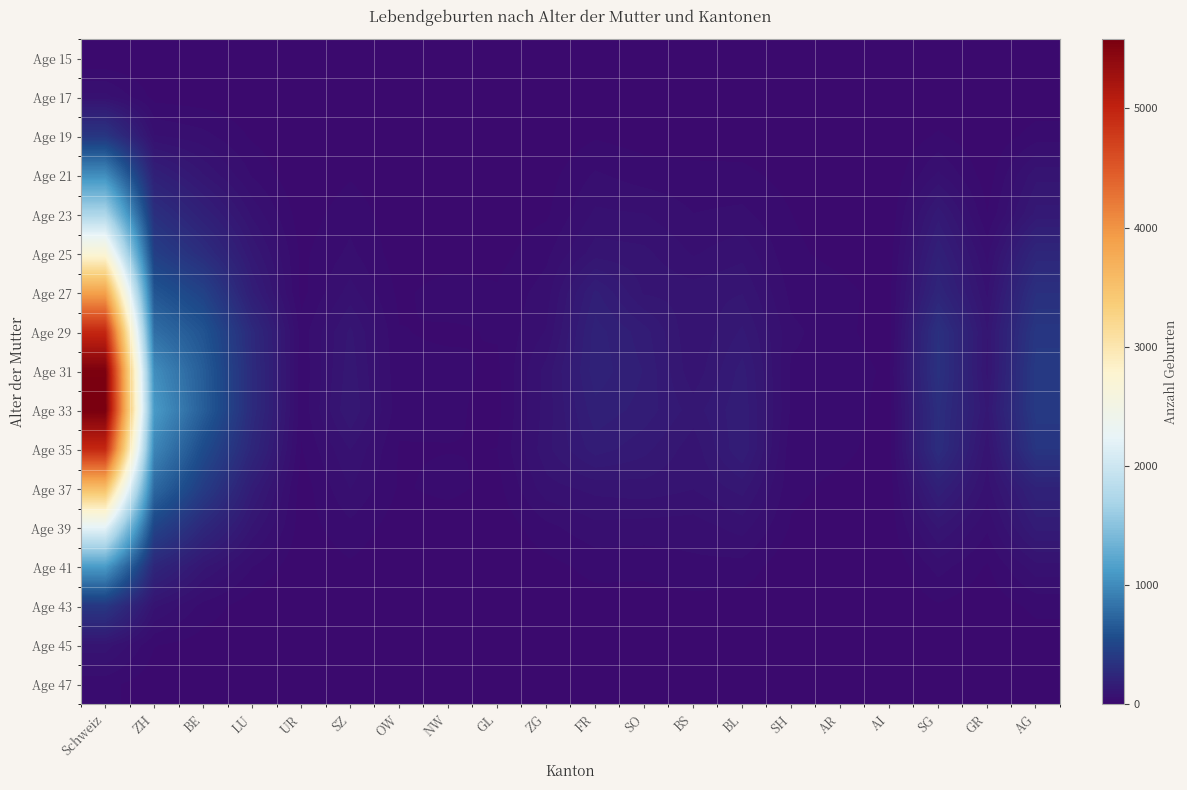

Which series has the widest spread of values?

Age 33